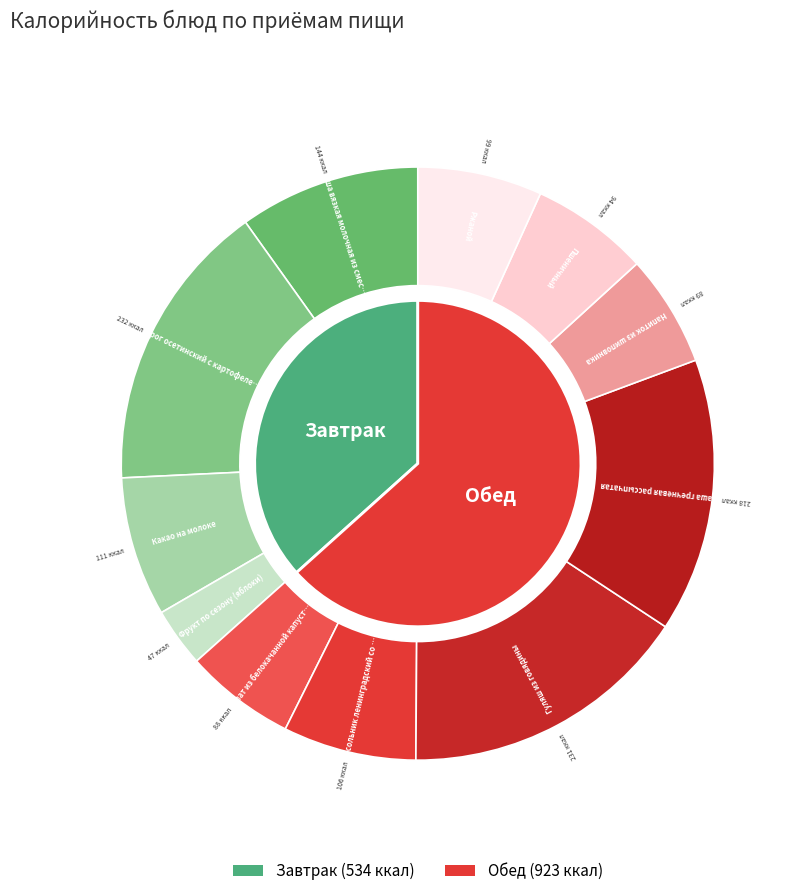

Is the sum of Салат из белокачанной капусты and Рассольник ленинградский со сметаной greater than half?

No